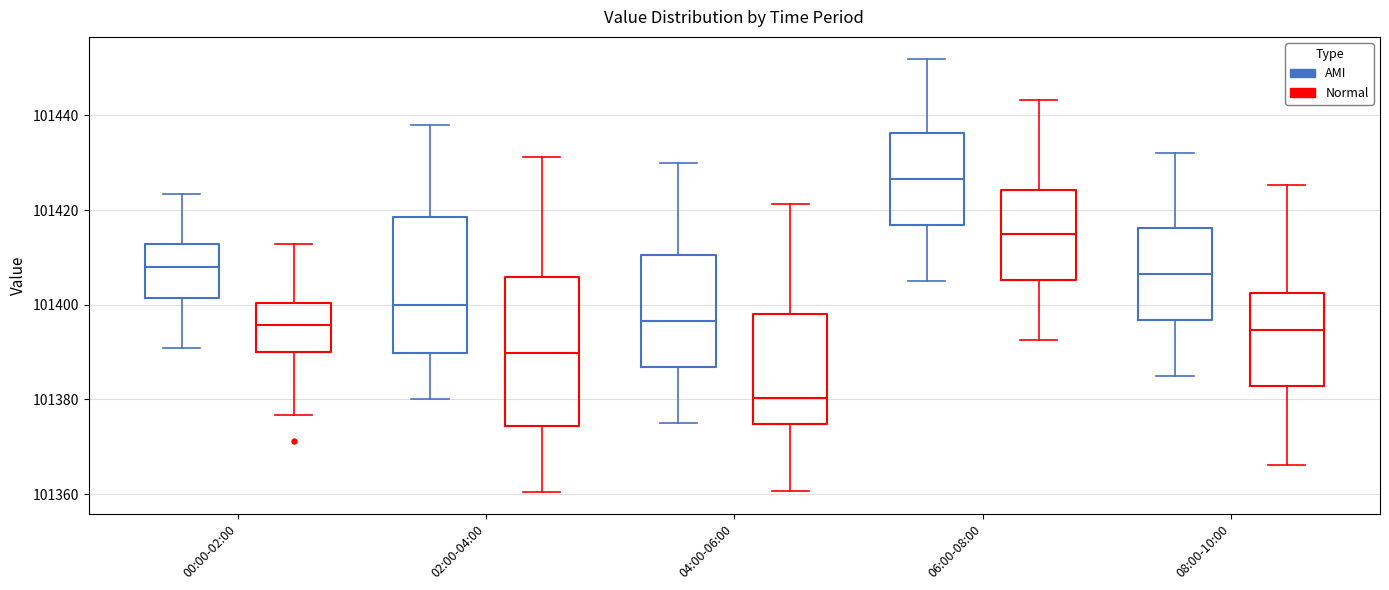

Which box is the tallest, from its lower edge to its upper edge?

02:00-04:00 (Normal)